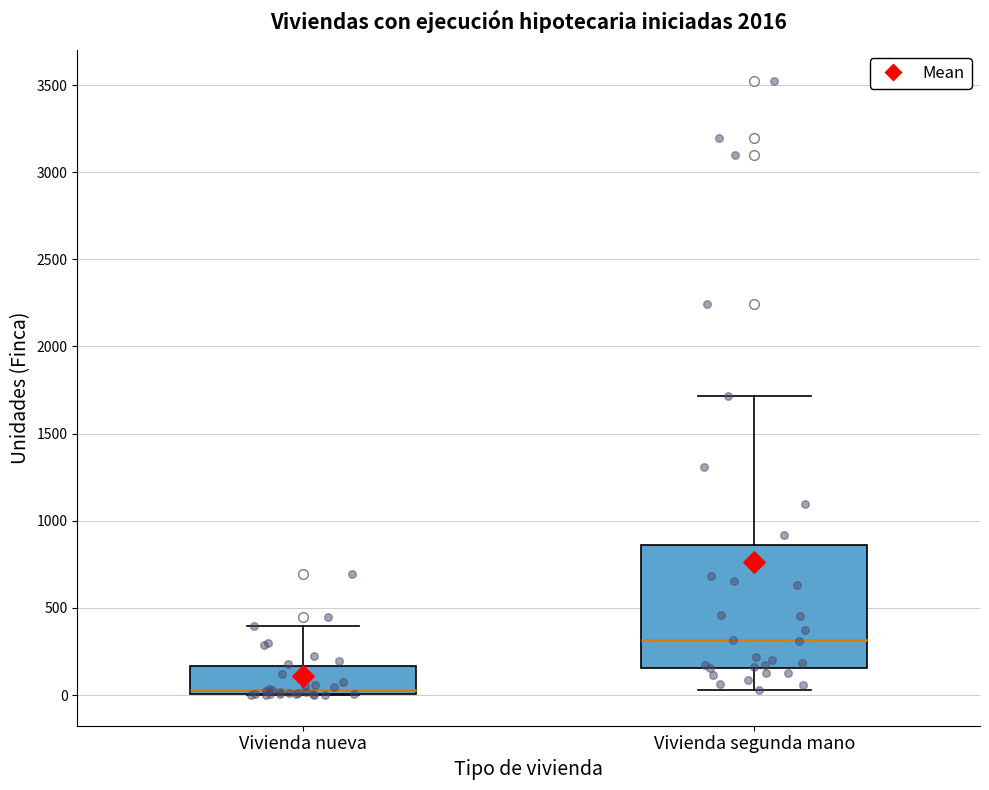

Reading left to right, transcribe this box plot: for each box, give where its median line is, the range the box spans, and where its two whiskers end, as read against the y-axis. The values are not printed on the chart, so give them approximately, as read against the axis.

Vivienda nueva: median 50, box 0 to 150, whiskers 0 to 400
Vivienda segunda mano: median 300, box 150 to 850, whiskers 50 to 1700